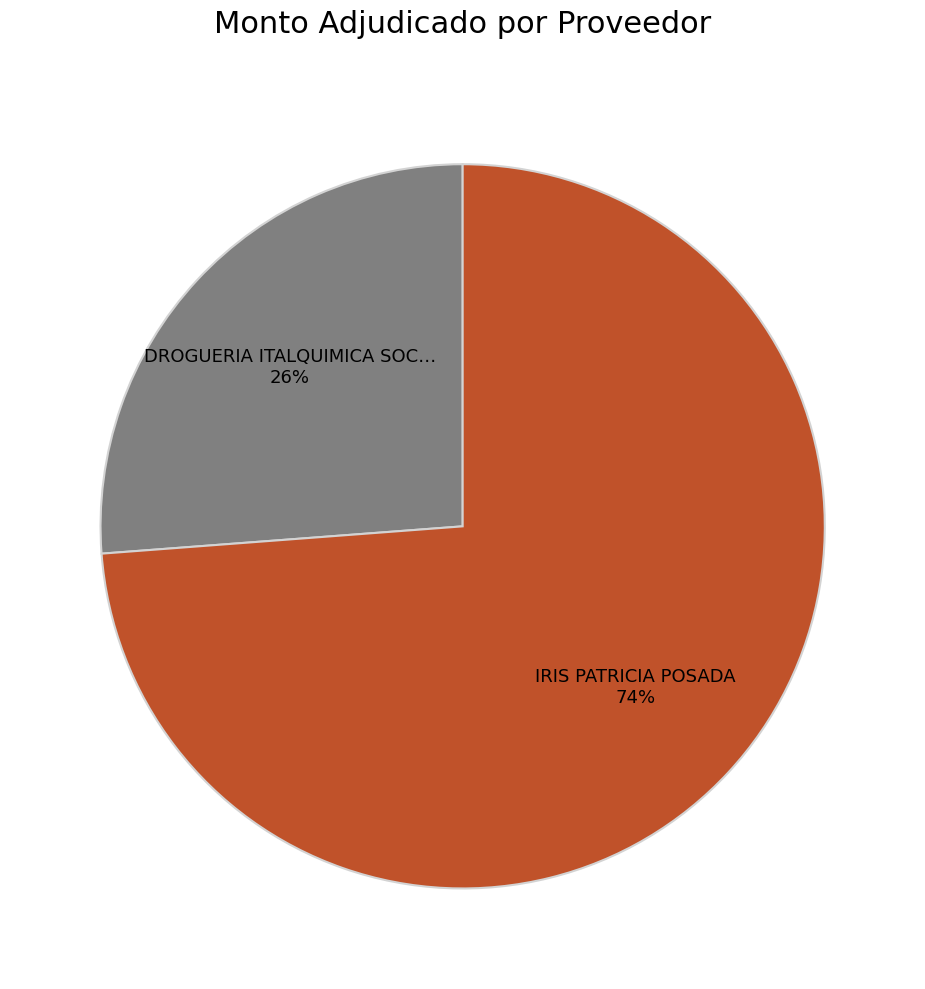

To the nearest percent, what is the average slice percentage?

50%